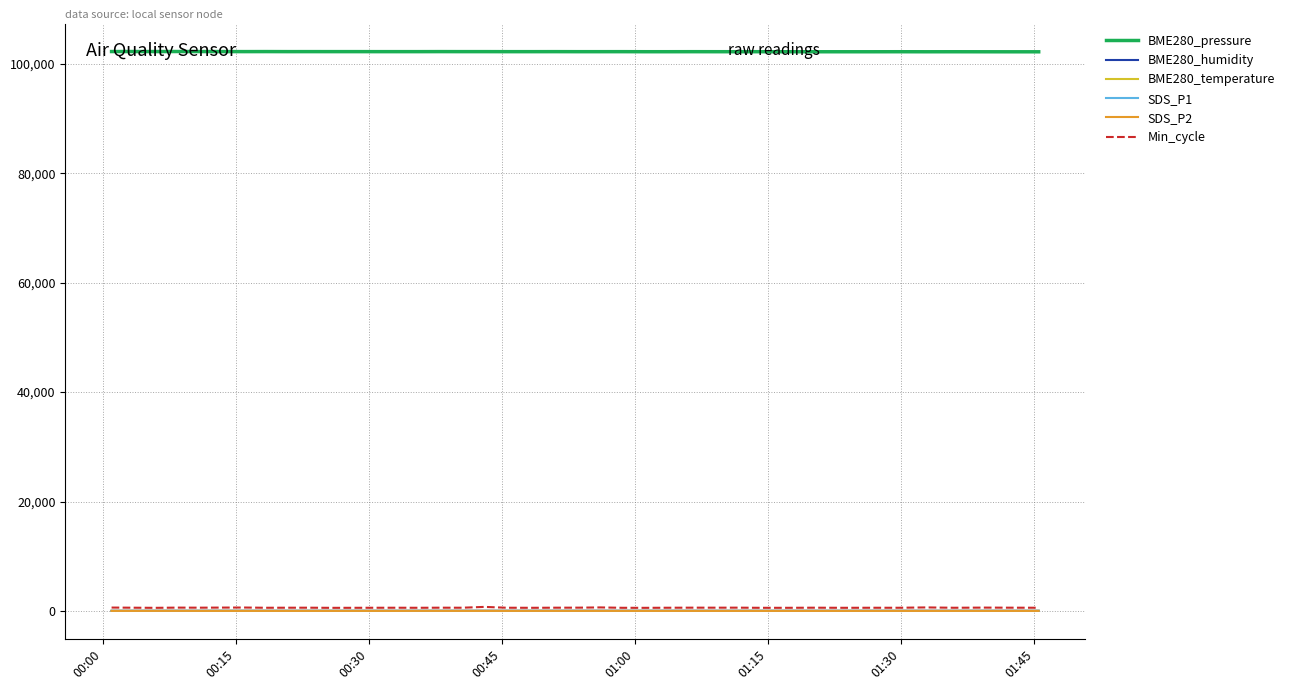

True or false: BME280_humidity and BME280_pressure cross at least once.

False